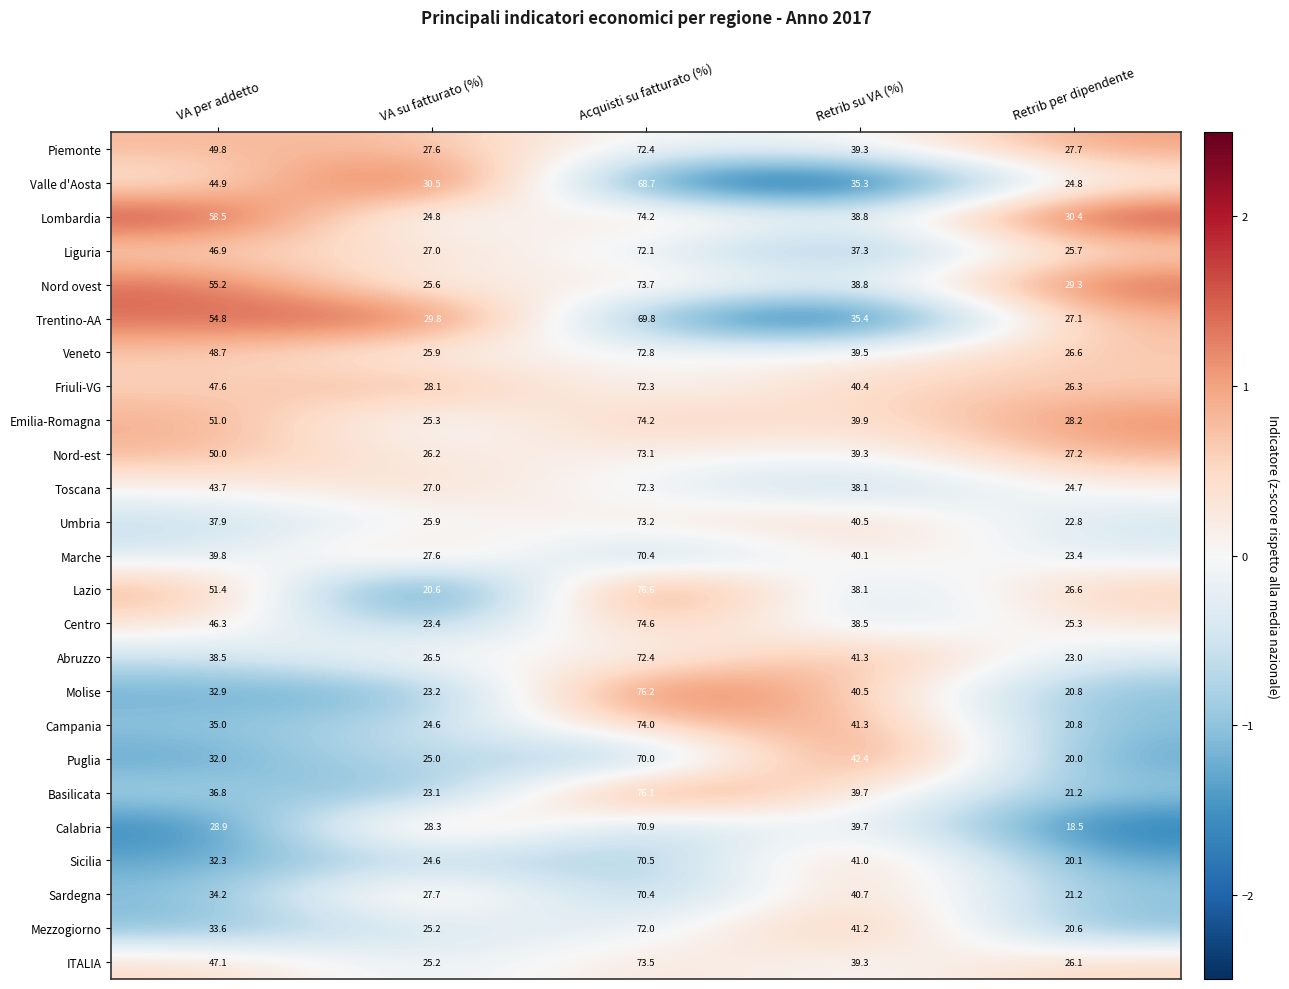

The Sicilia series shows 20.1 at Retrib per dipendente. True or false?

True